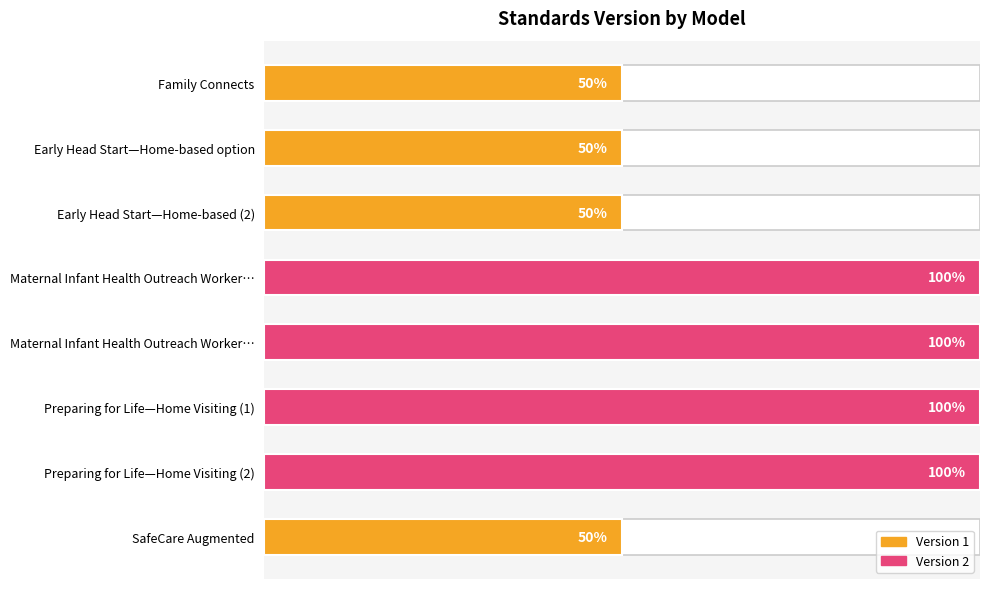

Are the bars grouped side by side (vs. stacked)?

No